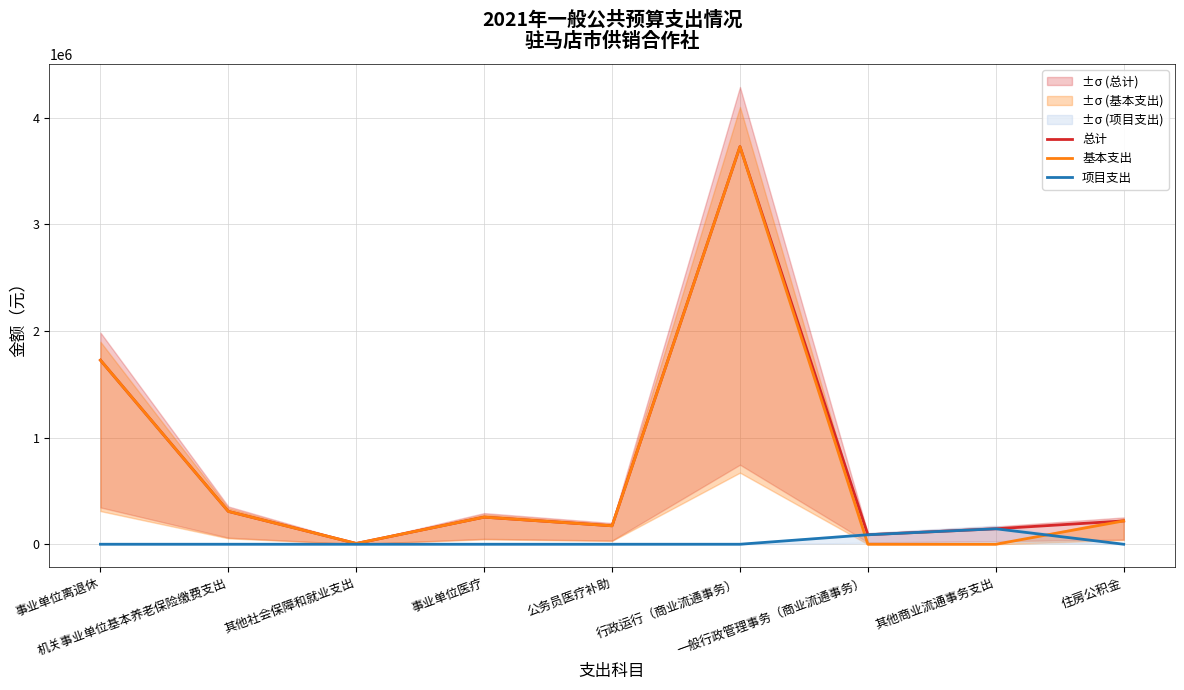

Is it true that 基本支出 equals 146753 at 事业单位医疗?

False